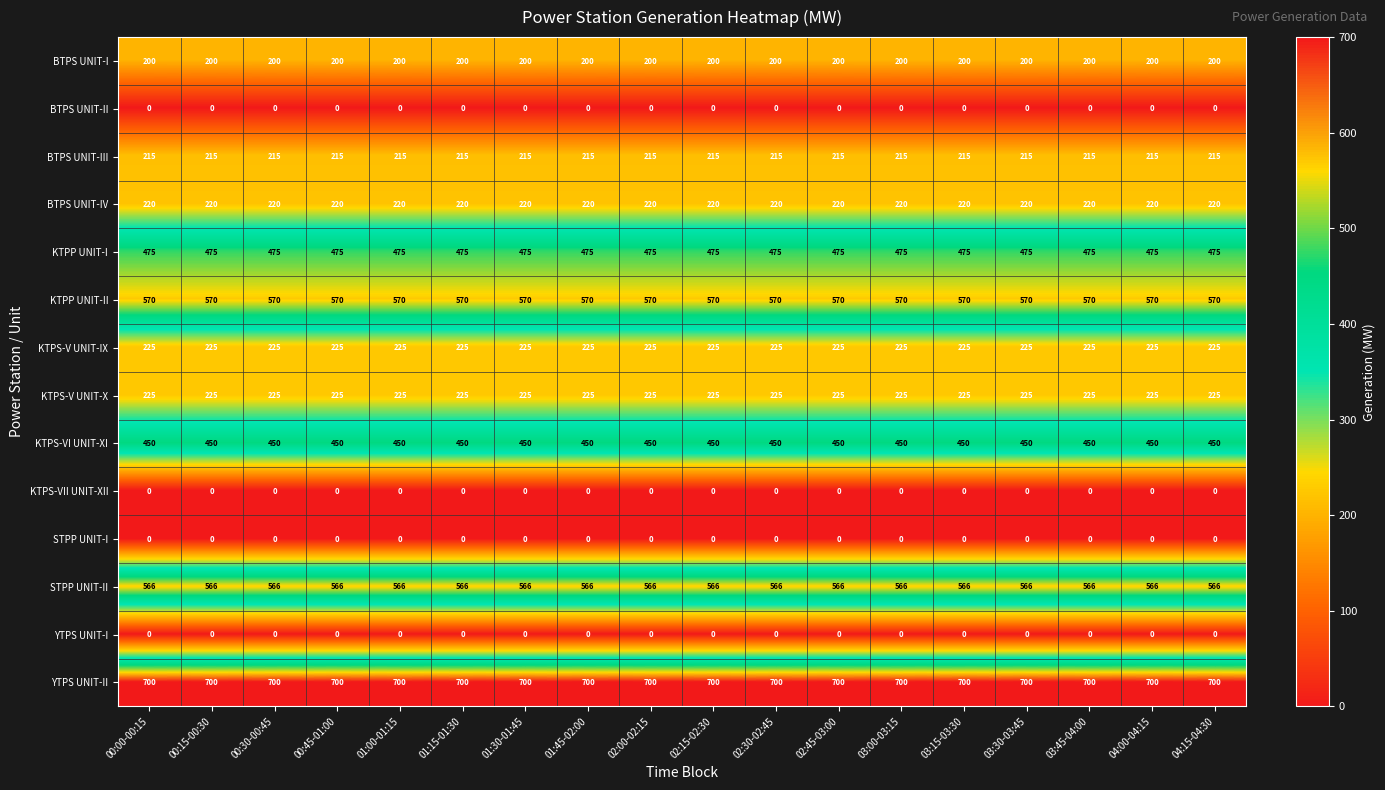

What is the spread (max minus min) of values at 04:00-04:15?

700